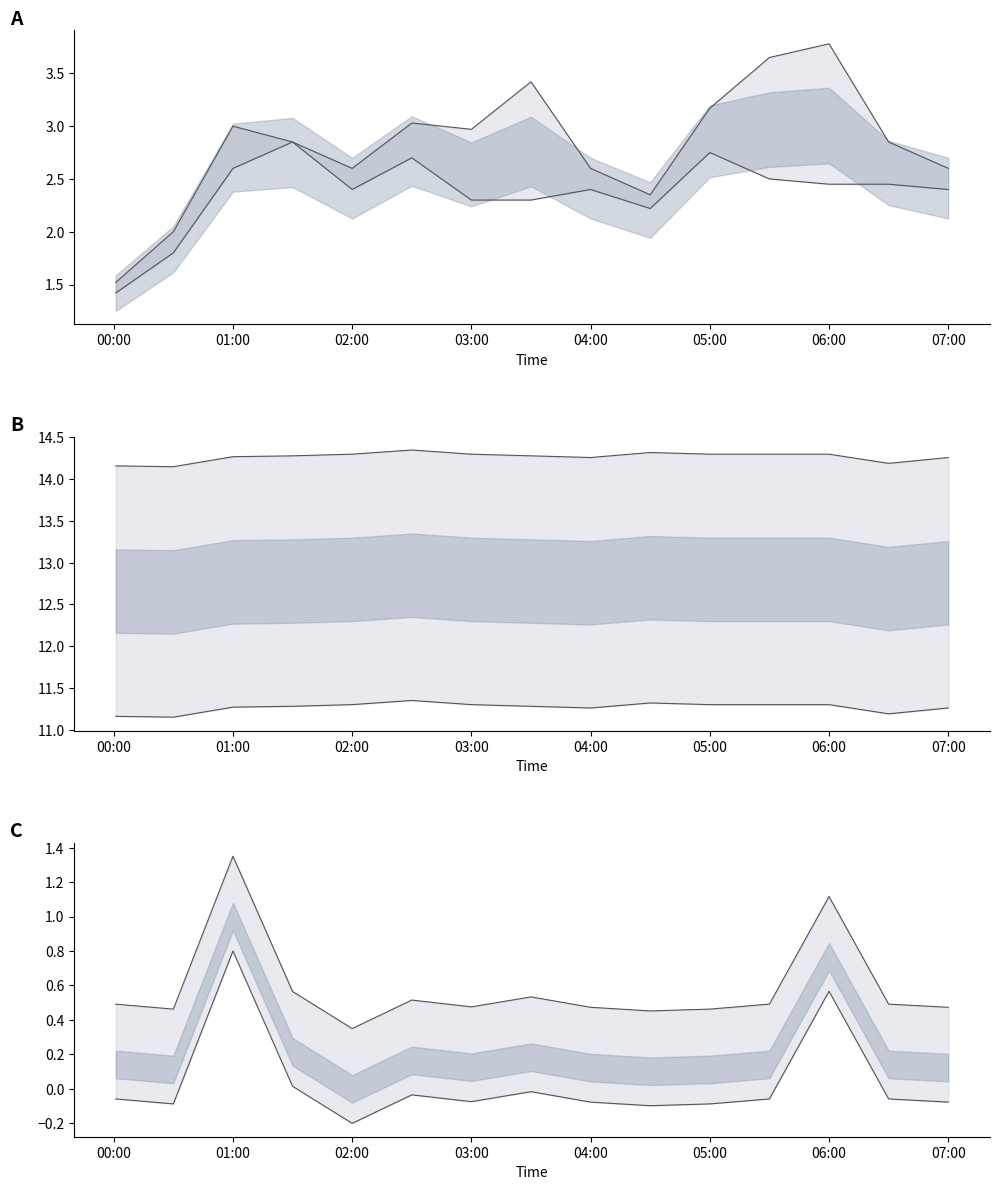

What is the greatest value displayed?

14.3